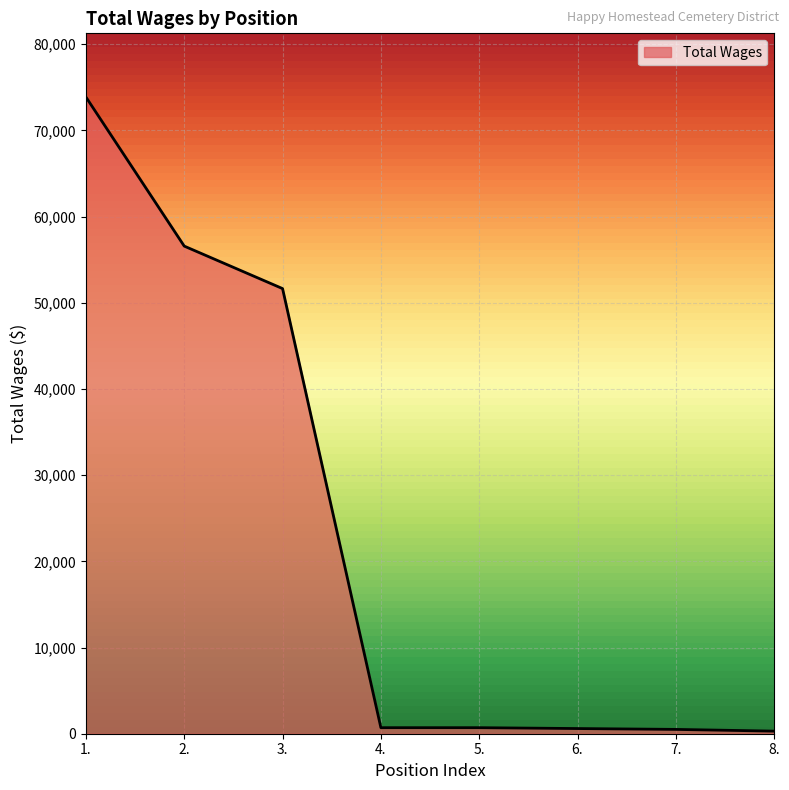

What is the difference between the values at 2. and 7.?

56076